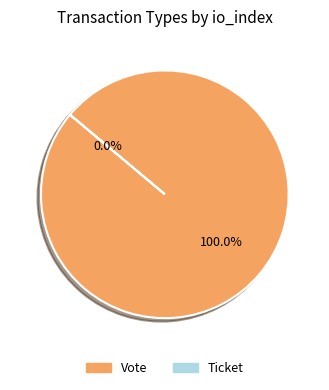

Is it true that Vote is 100% of the pie?

True